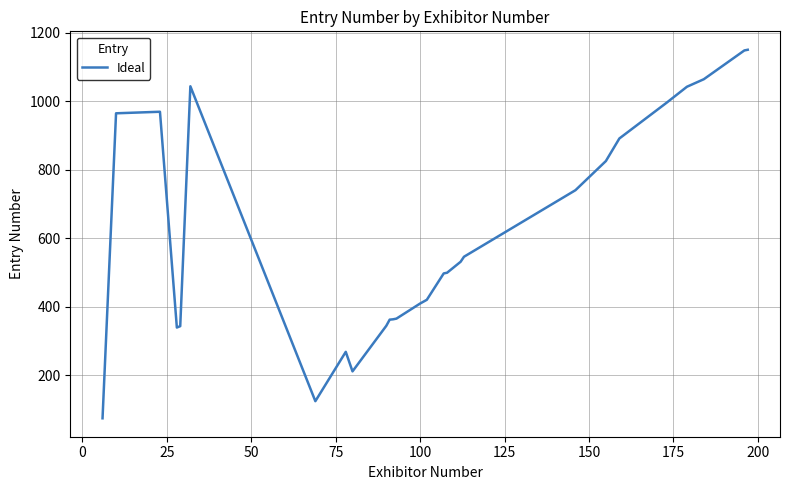

What is the smallest value displayed?

75.0